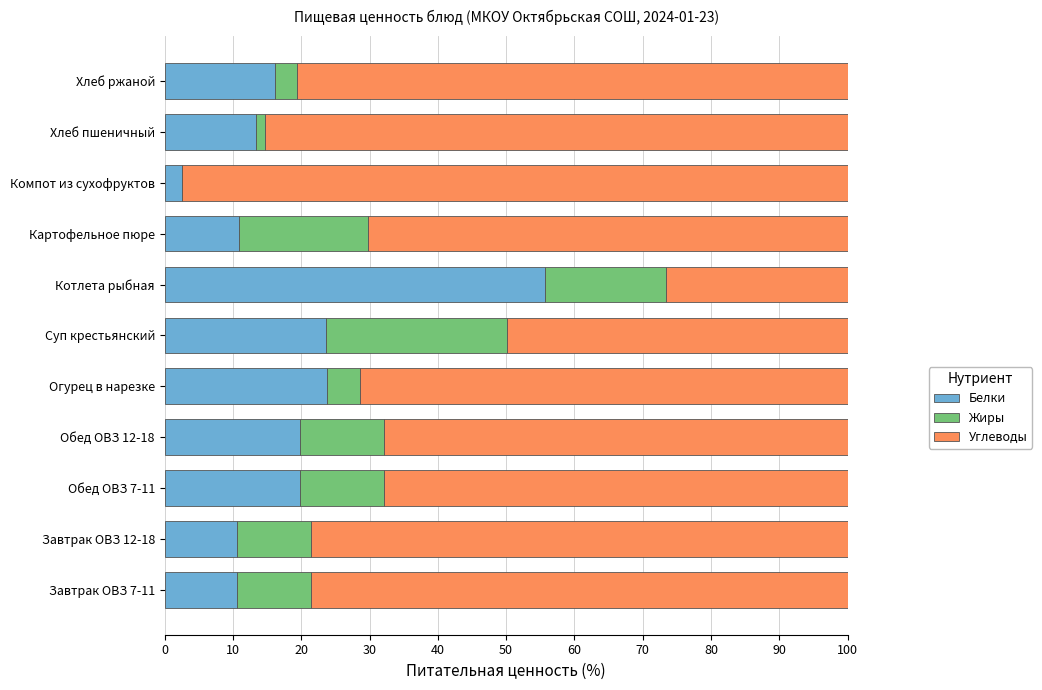

True or false: Белки has a value of 23.6 at Суп крестьянский.

True